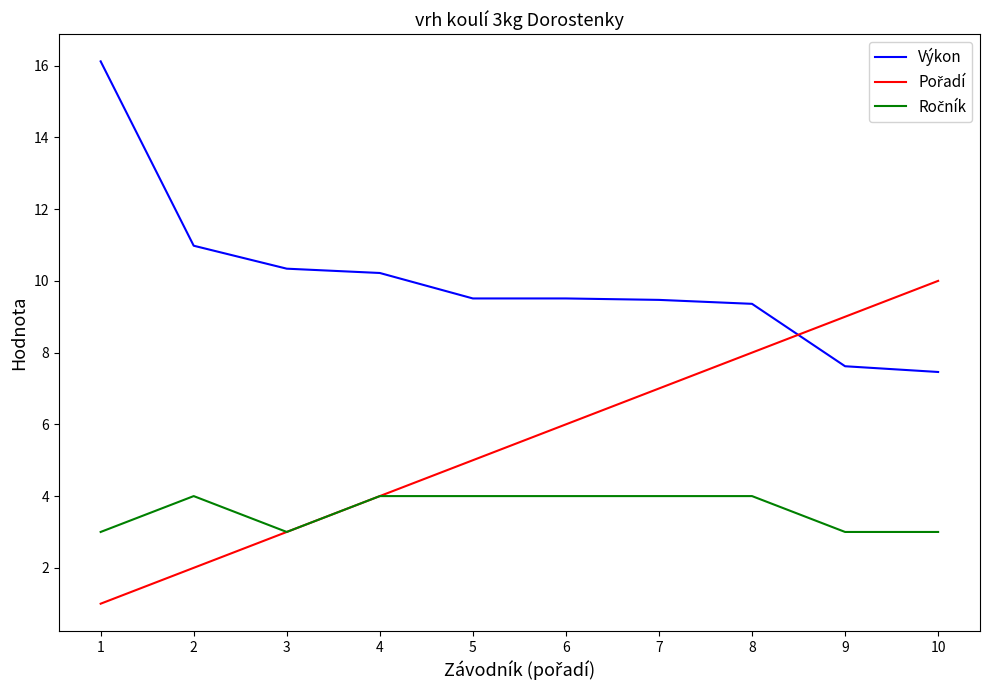

What is the maximum value for Výkon?

16.1